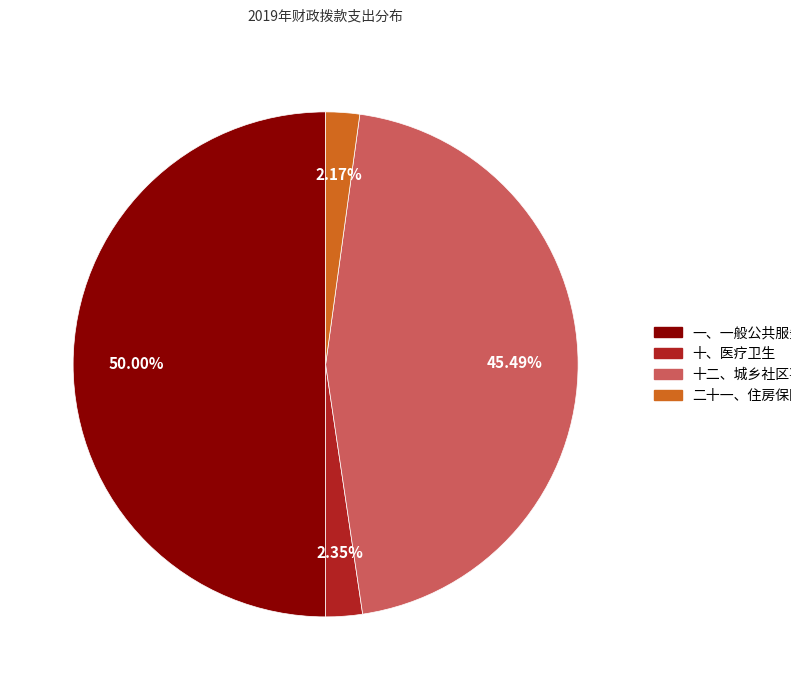

What percentage do 二十一、住房保障支出 and 十二、城乡社区事务 together represent?

47.7%